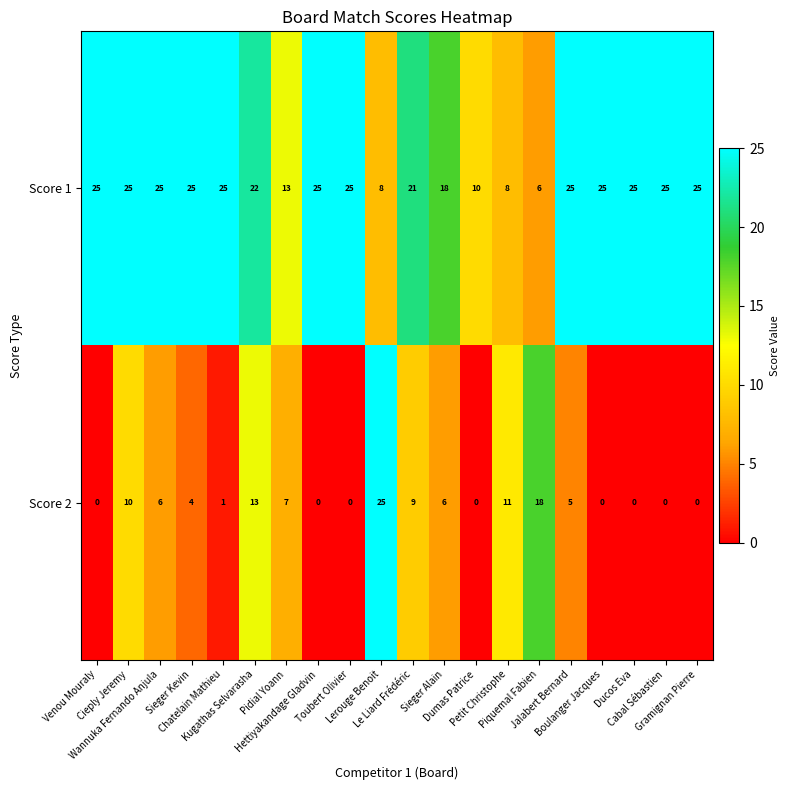

At Pidial Yoann, list the series in order from largest to smallest.

Score 1, Score 2